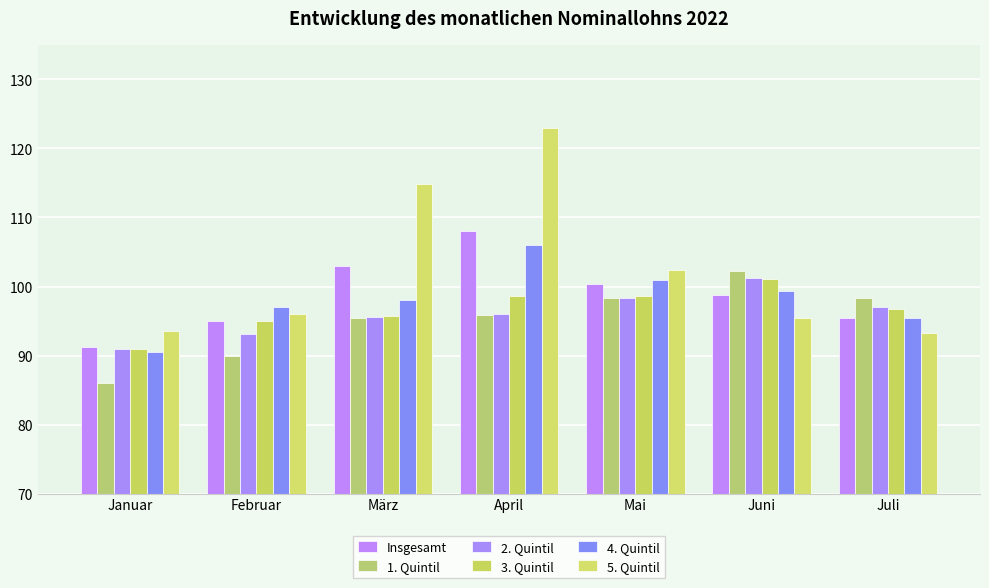

What is the value of the 3. Quintil bar at the 2nd from the left?

95.0